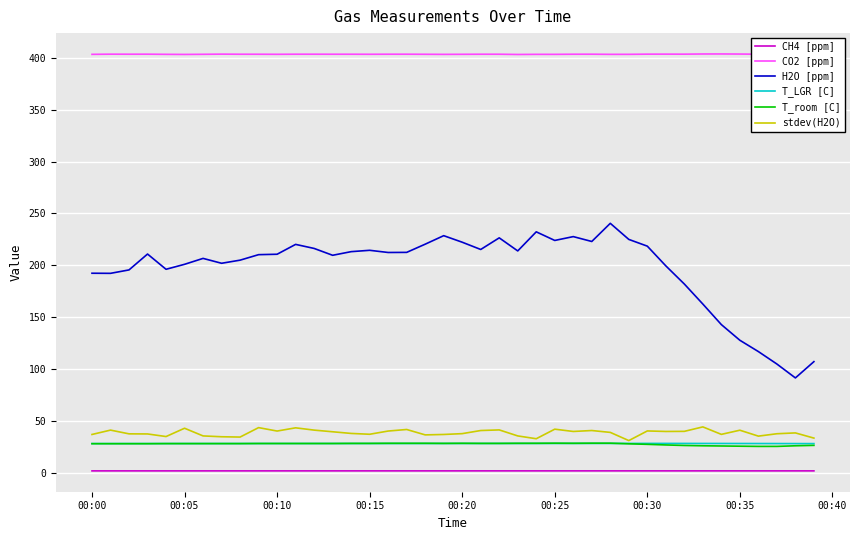

Which series has the largest range (max minus min)?

H2O [ppm]